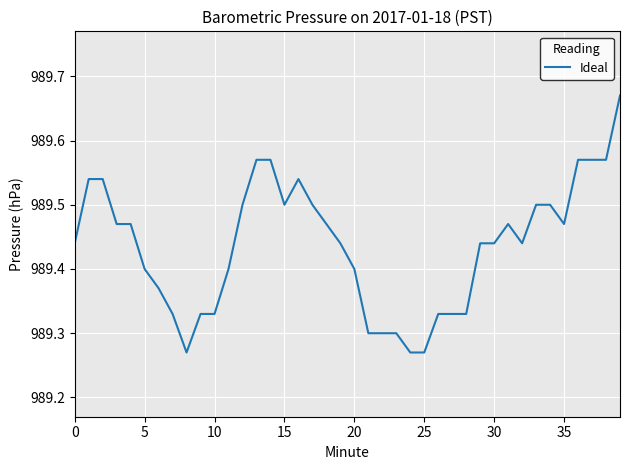

What is the difference between the maximum and minimum values?

0.4